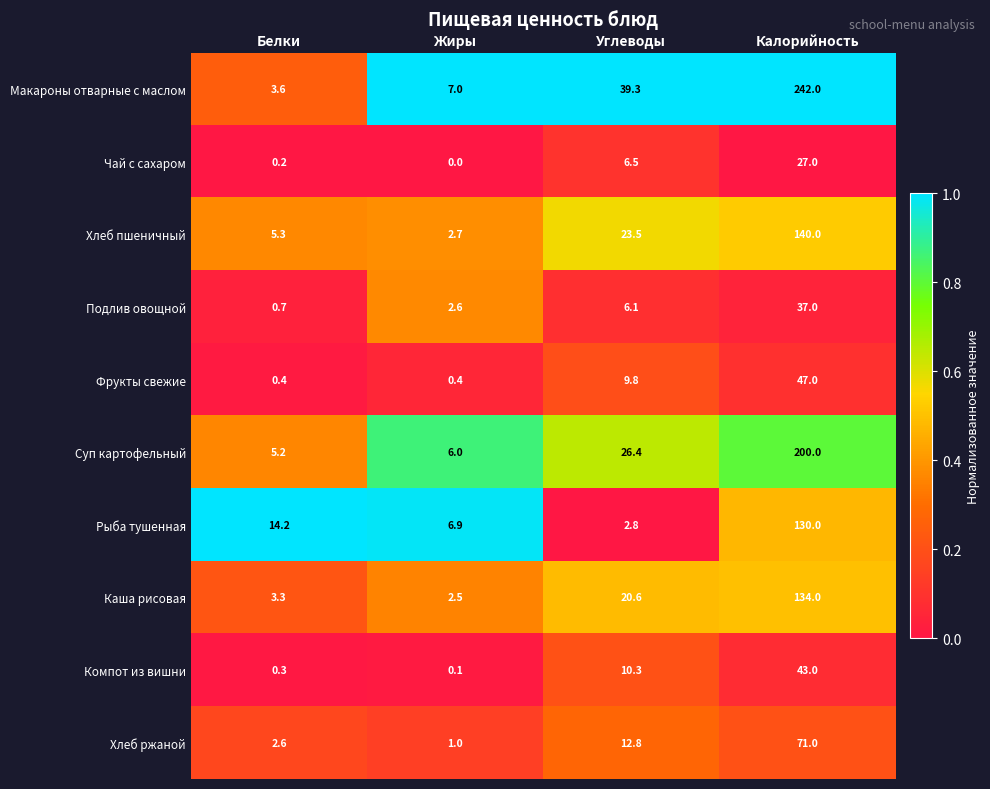

What is the spread (max minus min) of values at Углеводы?

36.5